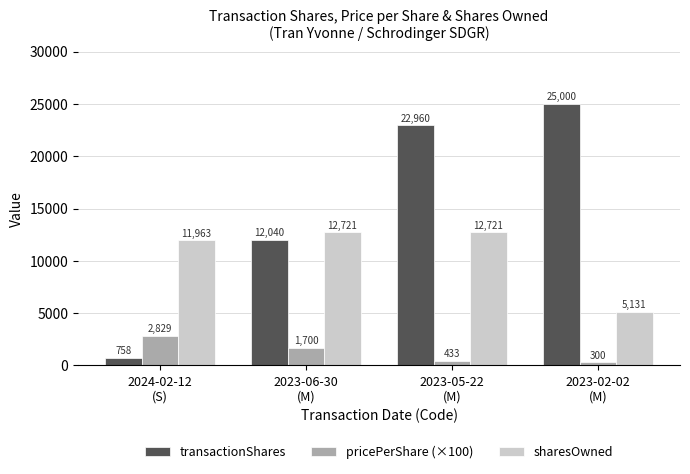

How many values in the sharesOwned series are below 12721?

2